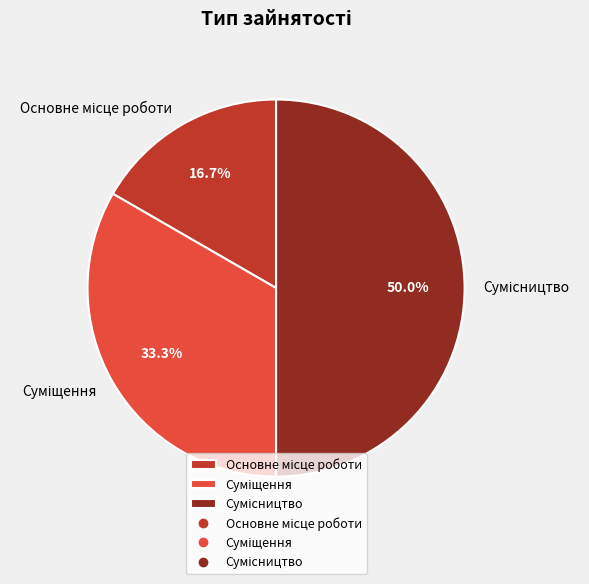

What is the change in value from Суміщення to Сумісництво?

+1